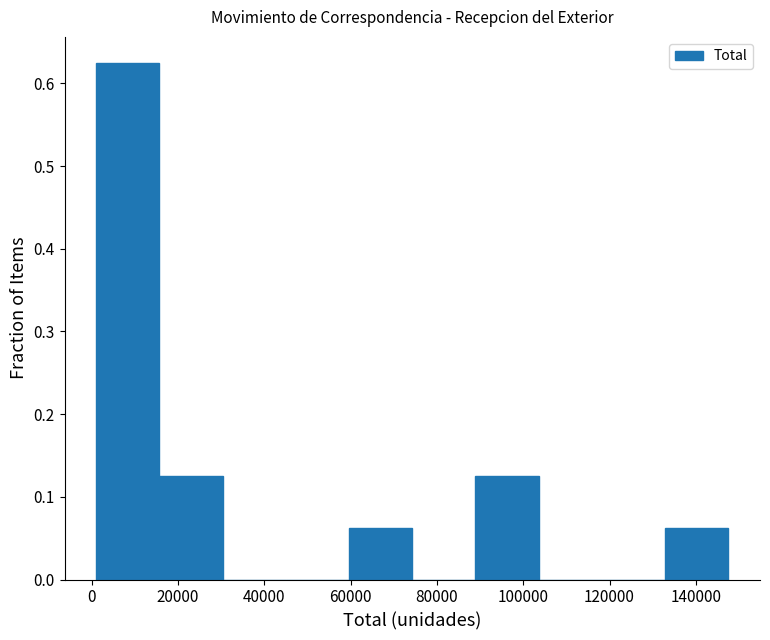

How tall is the bar that spans 132000 to 148000 on the x-axis? Neither the bar edges nor the heights are printed on the chart, so give them approximately, as read against the axes.

0.06